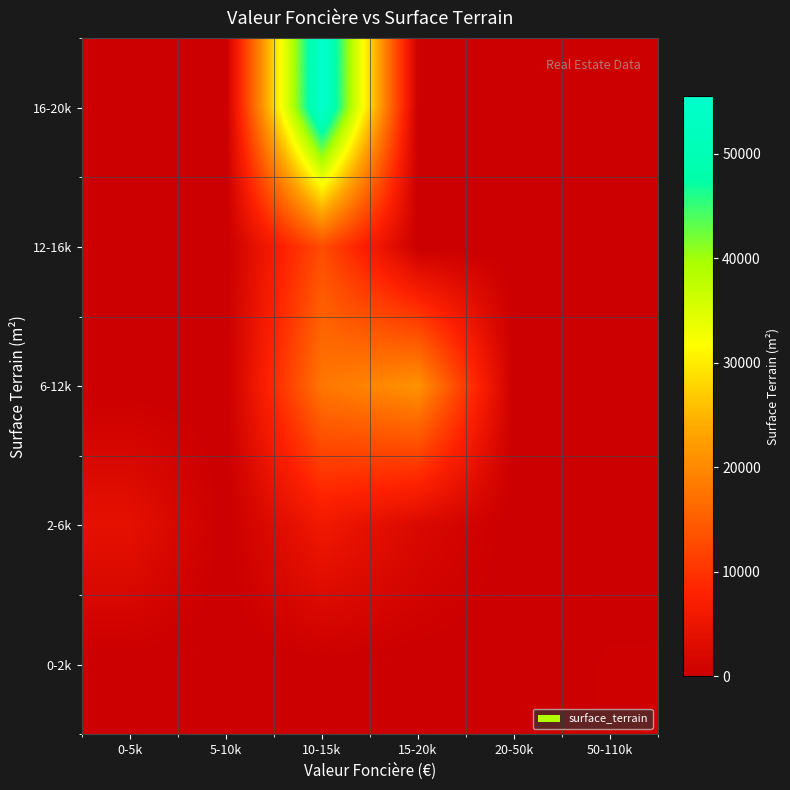

Reading left to right, what are all the values shown in this chart?

0-2k: 0-5k=0	5-10k=0	10-15k=0	15-20k=0	20-50k=0	50-110k=508
2-6k: 0-5k=4040	5-10k=0	10-15k=5740	15-20k=2310	20-50k=0	50-110k=0
6-12k: 0-5k=0	5-10k=0	10-15k=17917	15-20k=21190	20-50k=0	50-110k=0
12-16k: 0-5k=0	5-10k=0	10-15k=12873	15-20k=0	20-50k=0	50-110k=0
16-20k: 0-5k=0	5-10k=0	10-15k=55520	15-20k=0	20-50k=0	50-110k=0